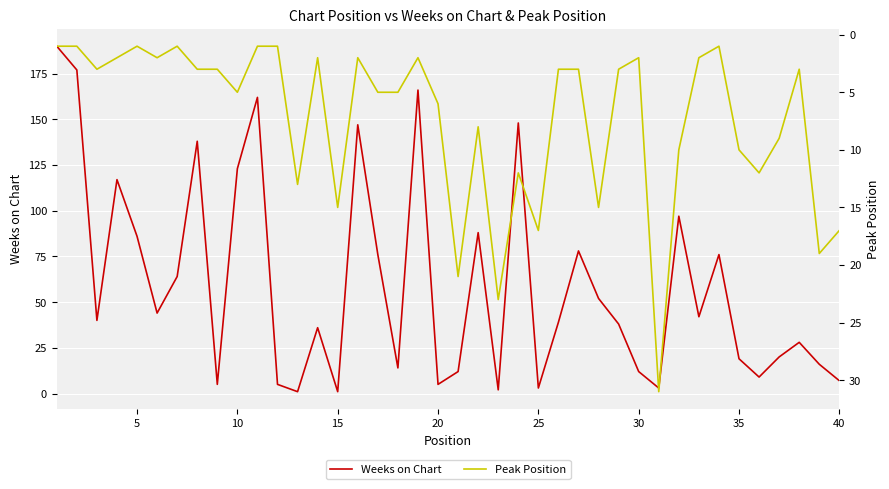

What are all the series names shown in the legend?

Weeks on Chart, Peak Position